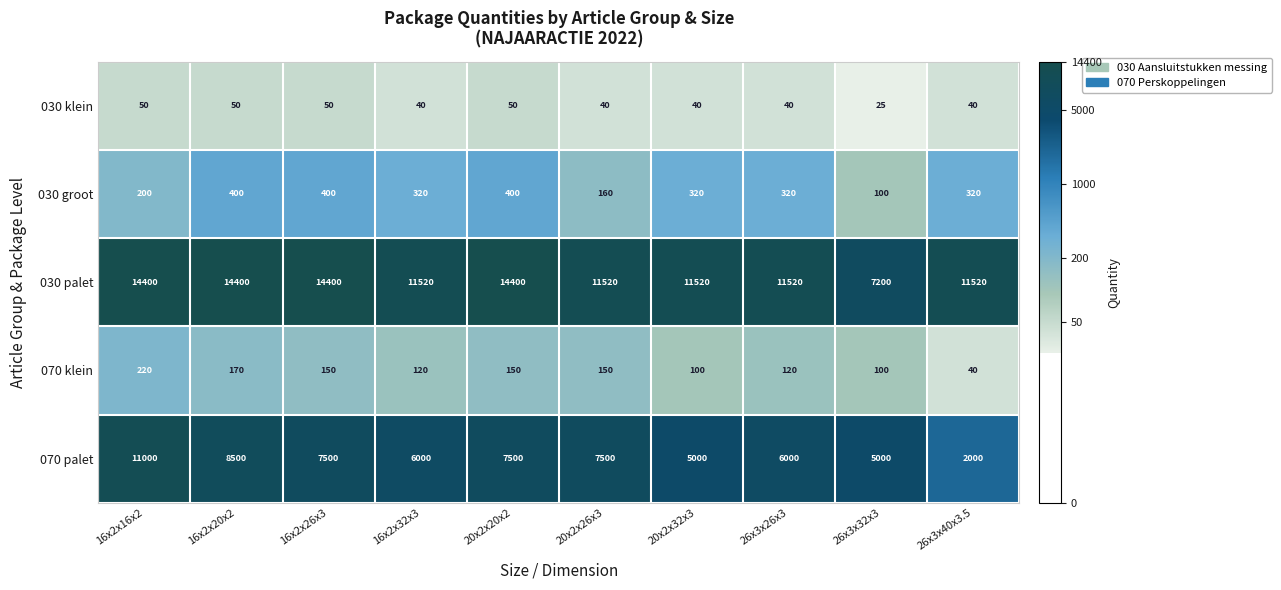

What is the smallest value displayed?

25